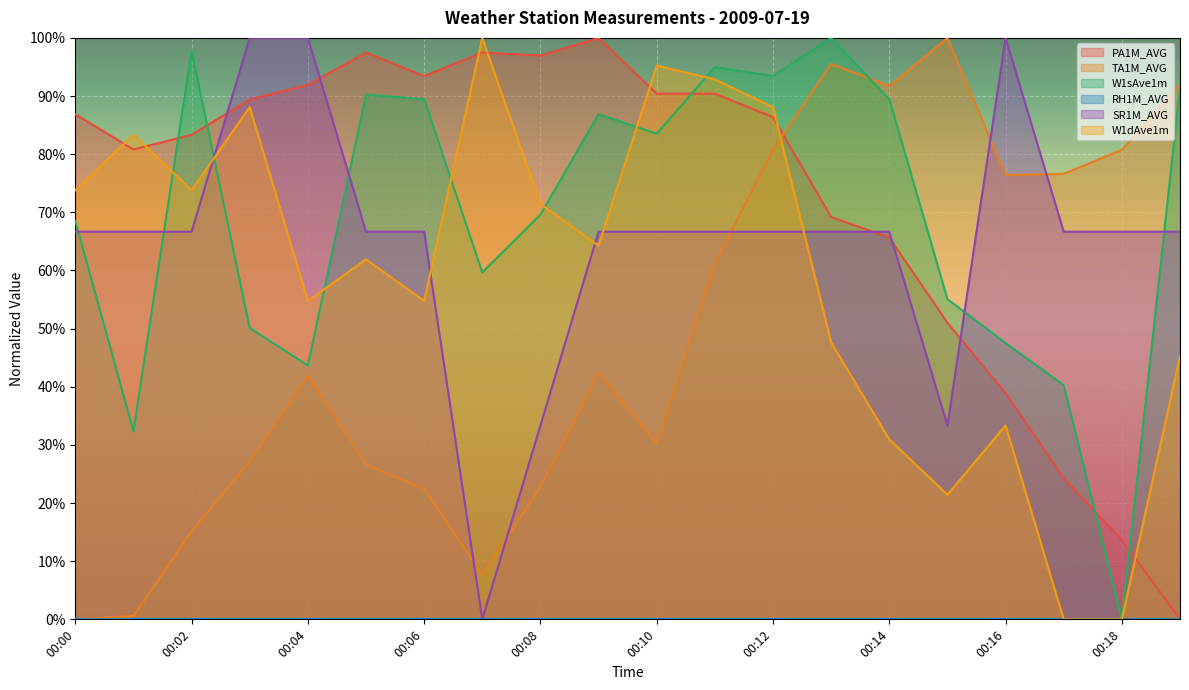

The SR1M_AVG series shows 0.7 at 00:18. True or false?

True